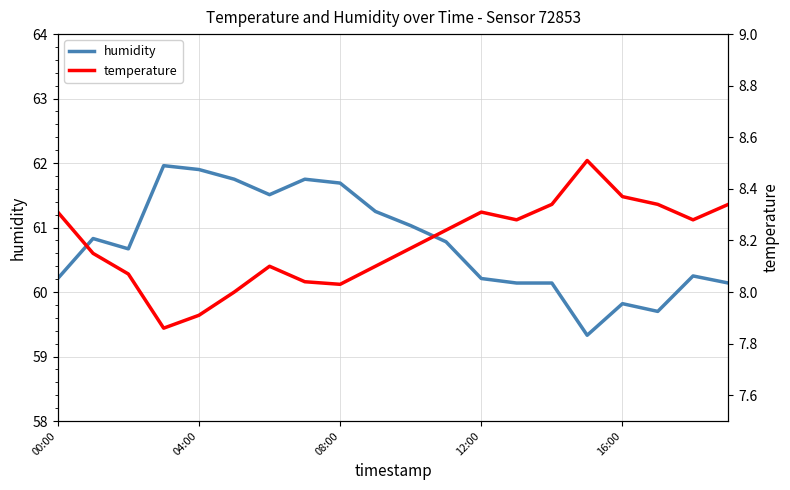

True or false: humidity has a value of 60.2 at 12:00.

True